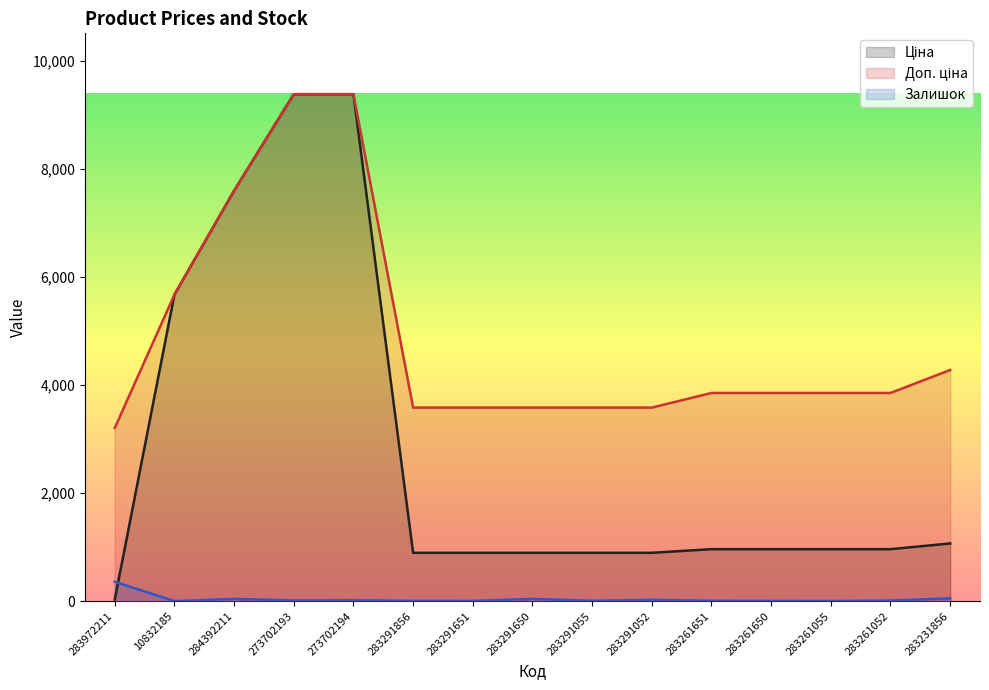

What is the minimum value shown in the chart?

2.0